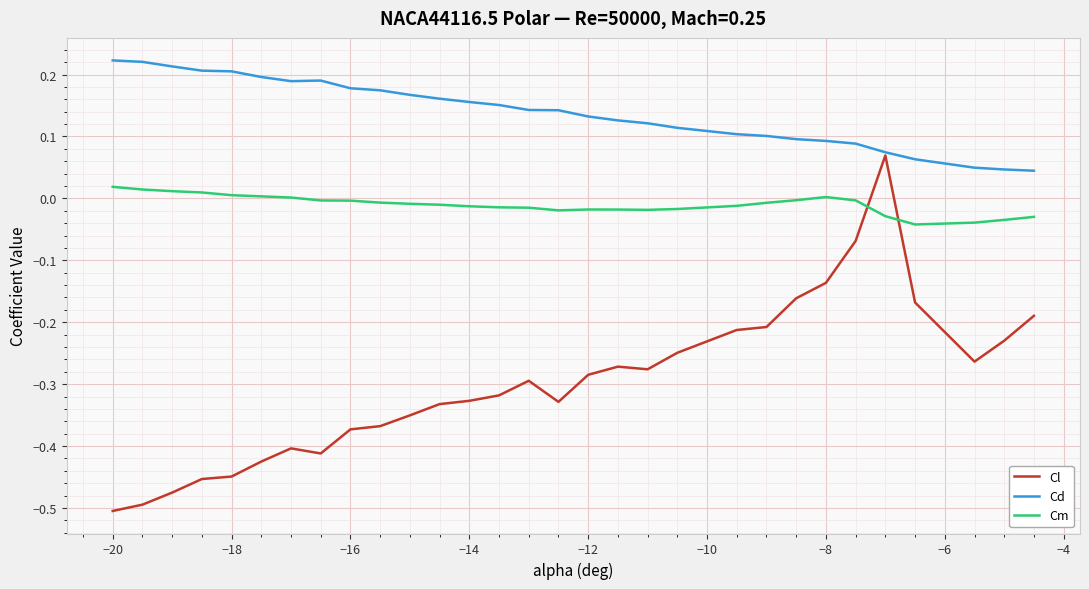

True or false: Cm and Cd cross at least once.

False